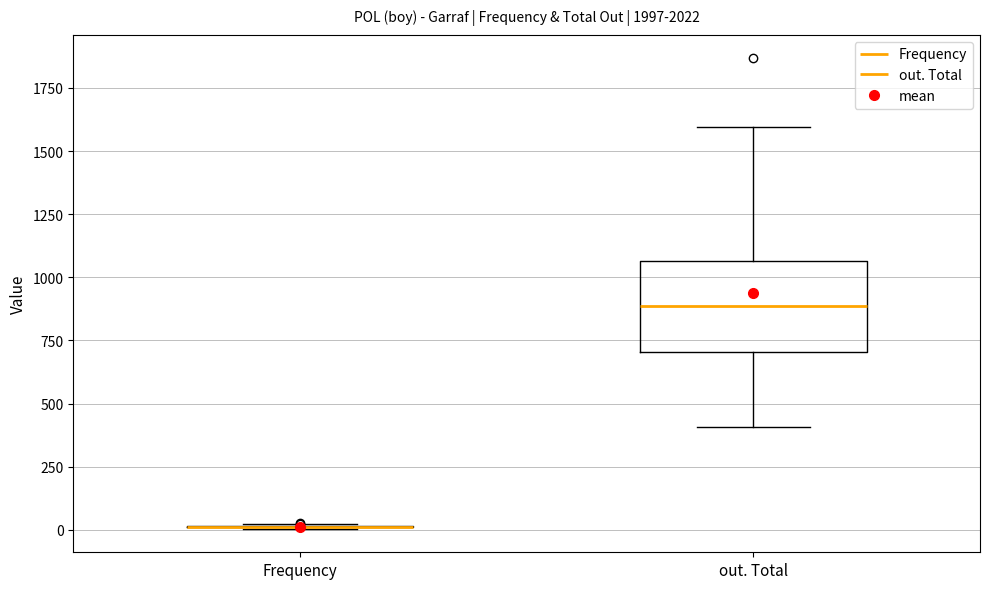

Reading left to right, read every box against the y-axis: the position of its median line, the range the box covers, and the ends of its whiskers. The values are not printed on the chart, so give them approximately, as read against the axis.

Frequency: box collapsed to a line at 0, whiskers 0 to 0
out. Total: median 900, box 700 to 1050, whiskers 400 to 1600